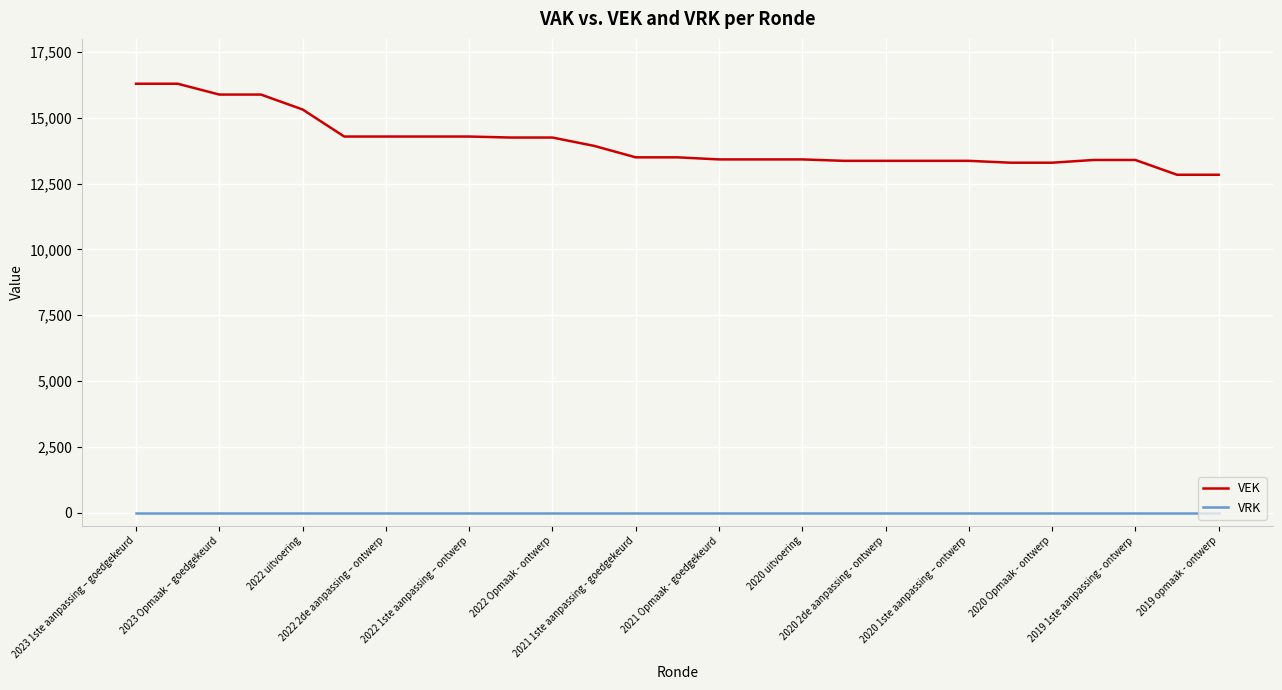

What is the difference between the second highest and second lowest values in the VEK series?

3458